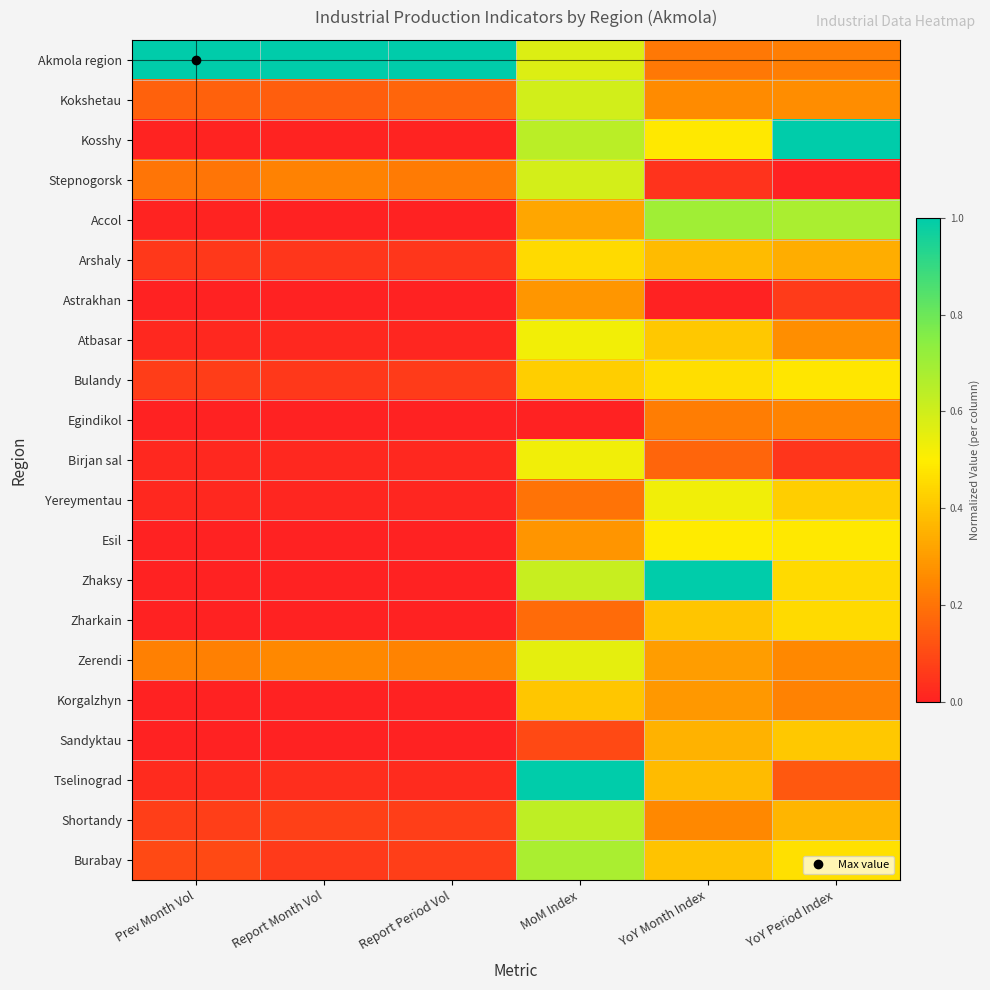

How many data points does each series have?

6